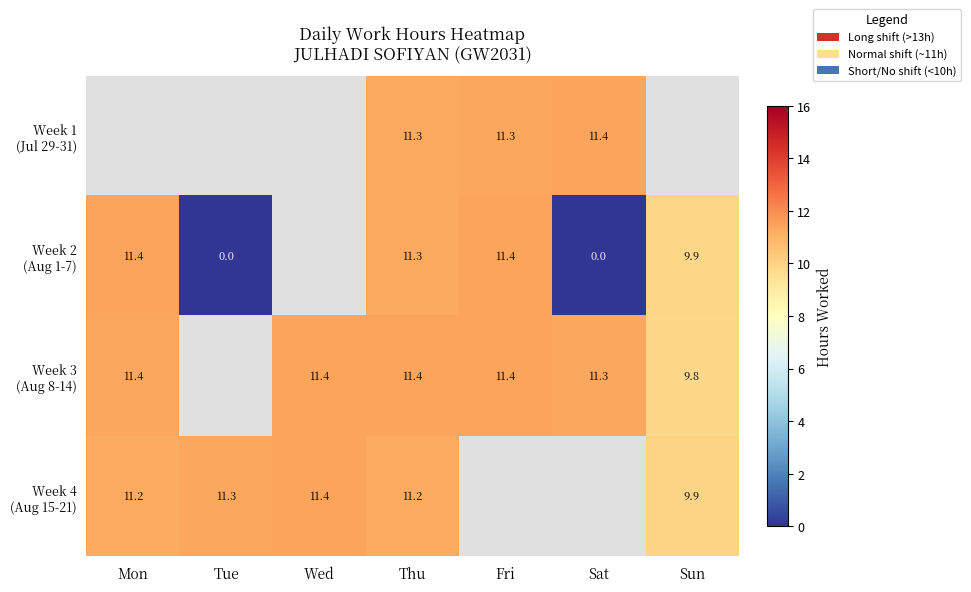

How many values in the Week 2 (Aug 1-7) series are below 9?

2